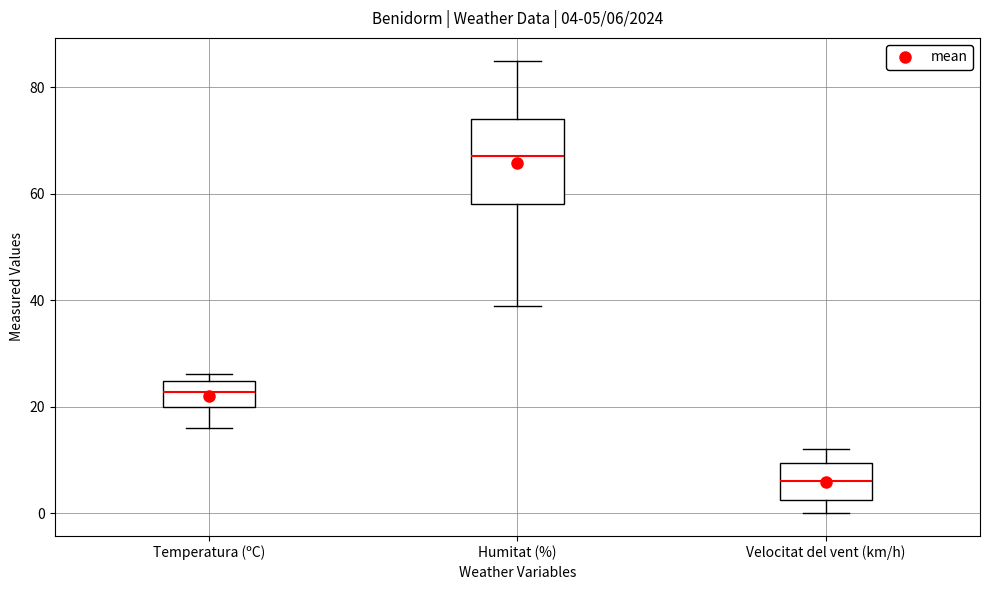

Which box's median line is the highest?

Humitat (%)